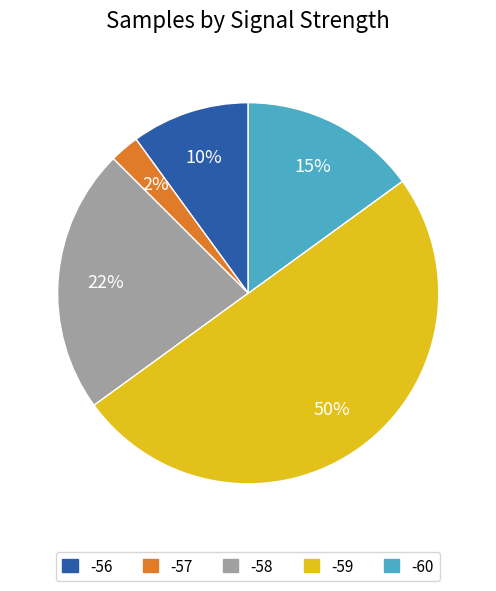

To the nearest percent, what is the average slice percentage?

20%